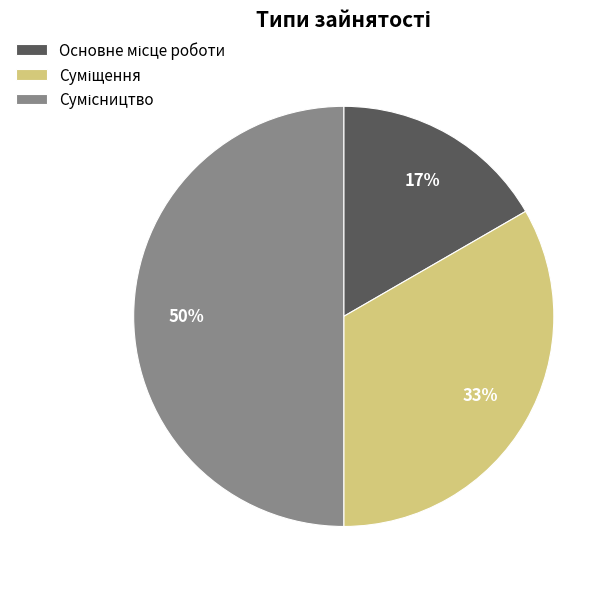

To the nearest percent, what is the difference between the largest and smallest slice percentages?

33%